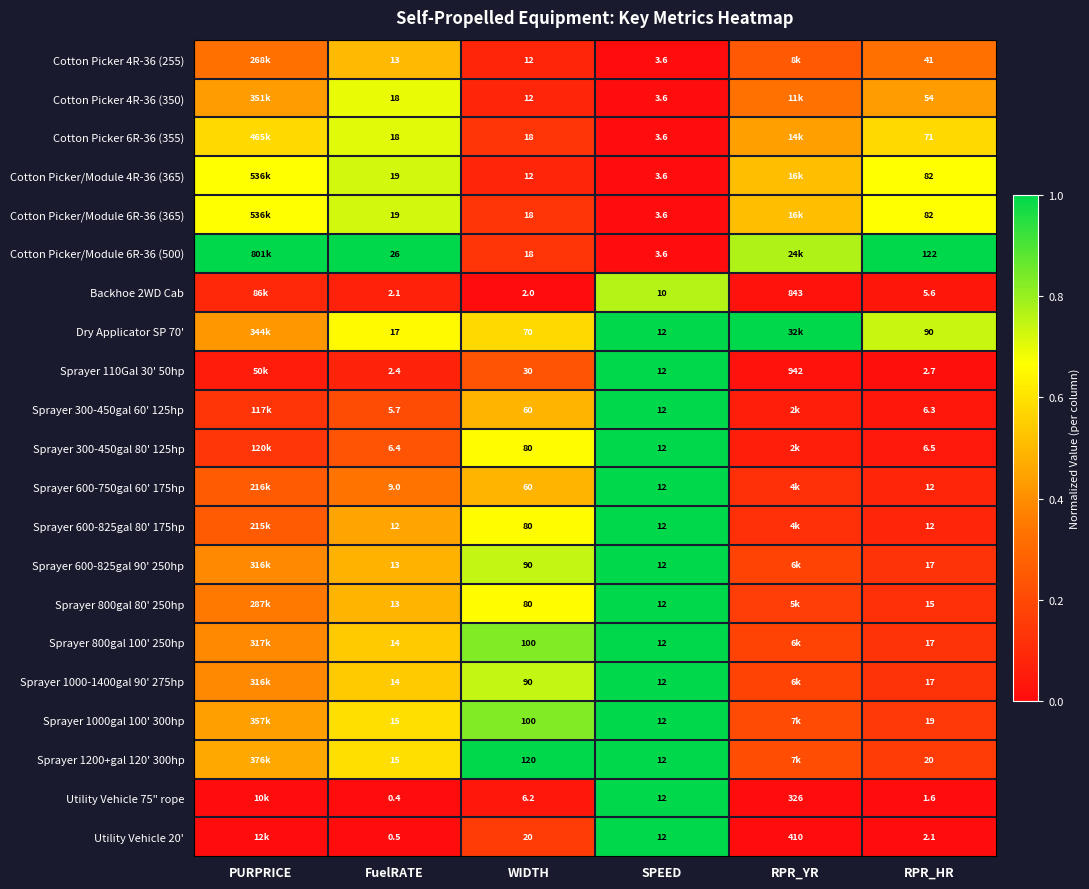

How many distinct data groups are displayed?

21